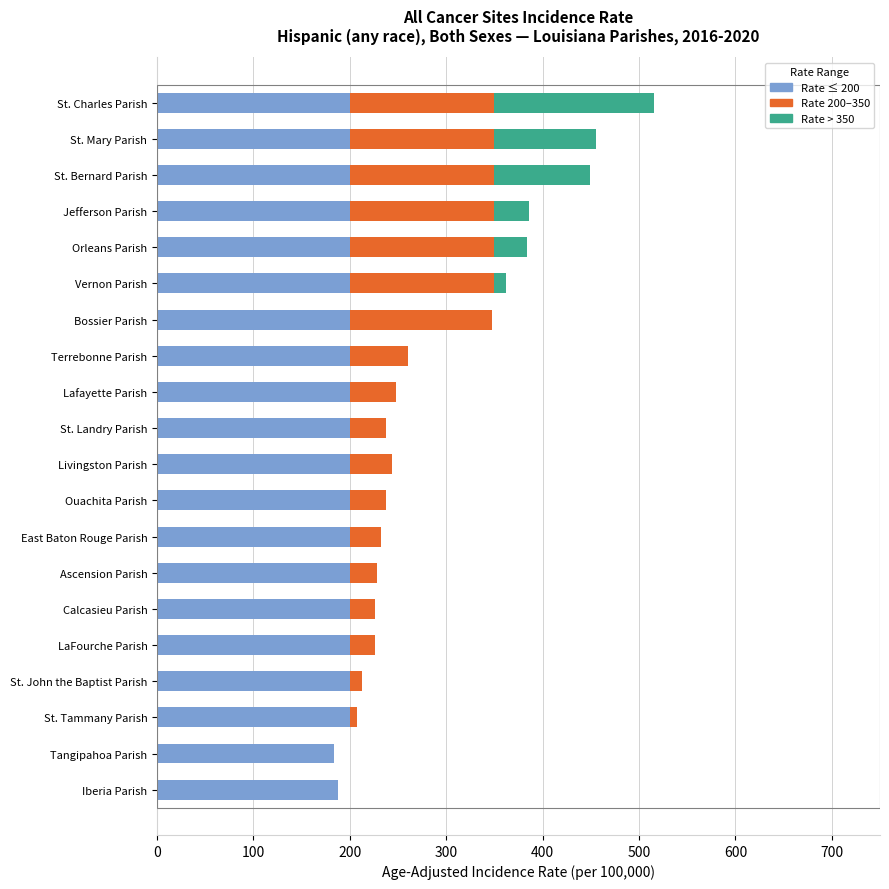

At which category is the sum across all series the highest?

St. Charles Parish